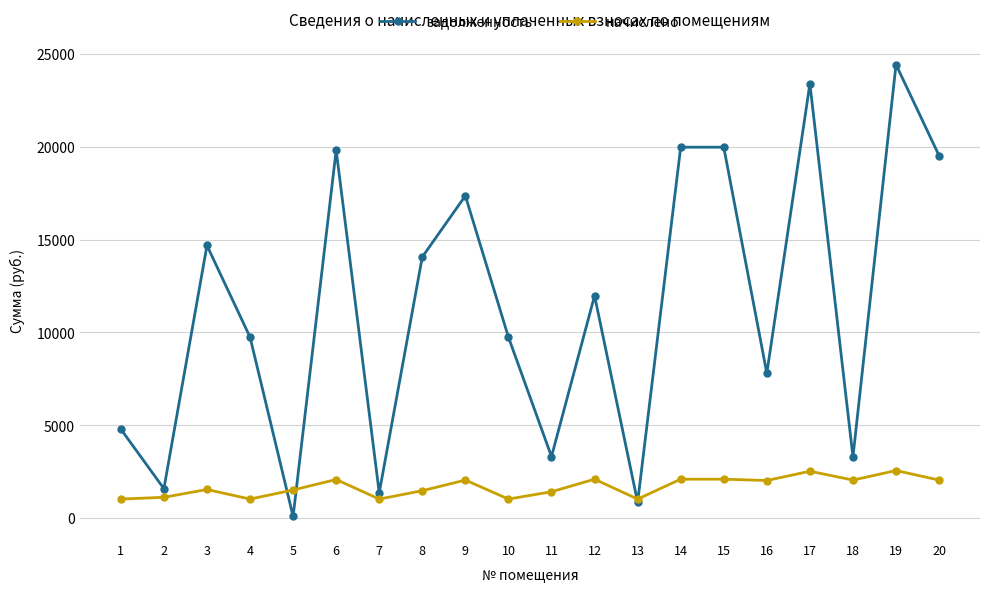

The value of начислено at 2 is 1115.7. True or false?

True